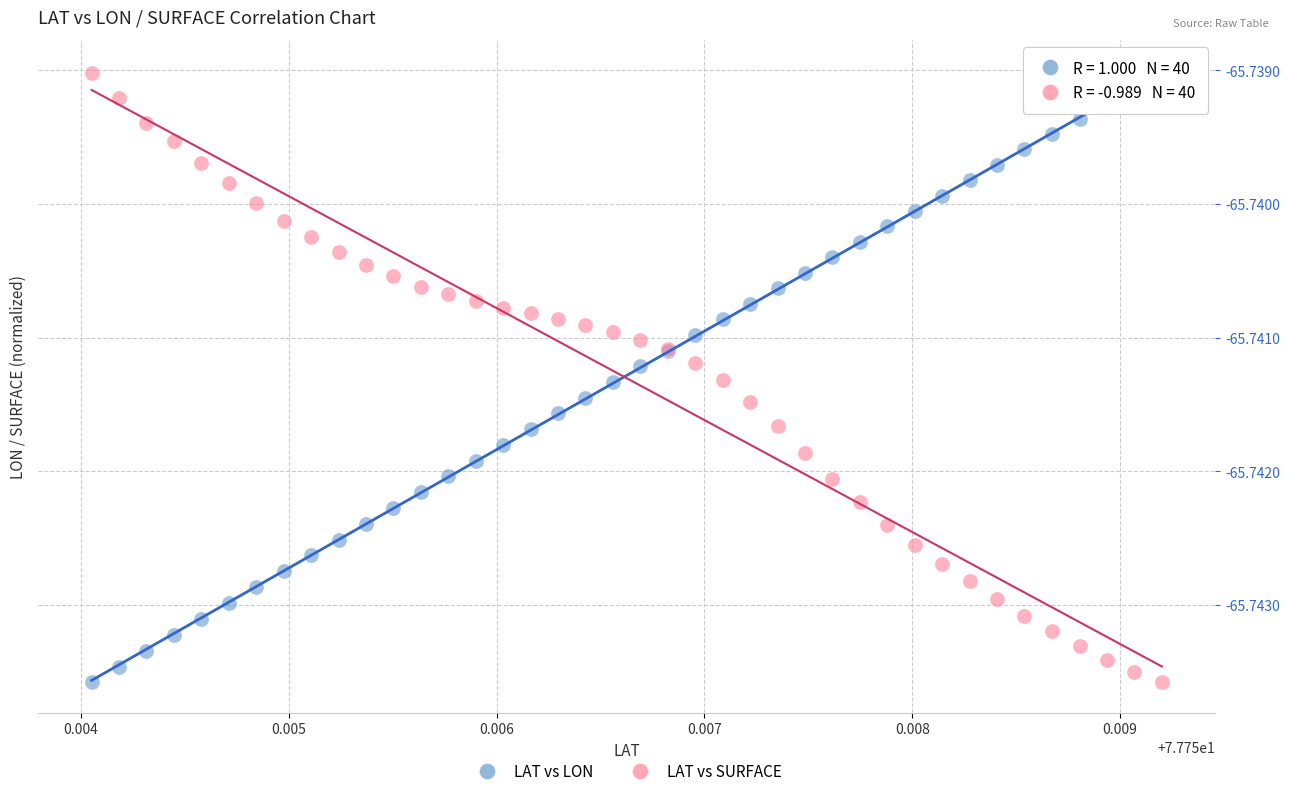

What are all the series names shown in the legend?

LAT vs LON, LAT vs SURFACE